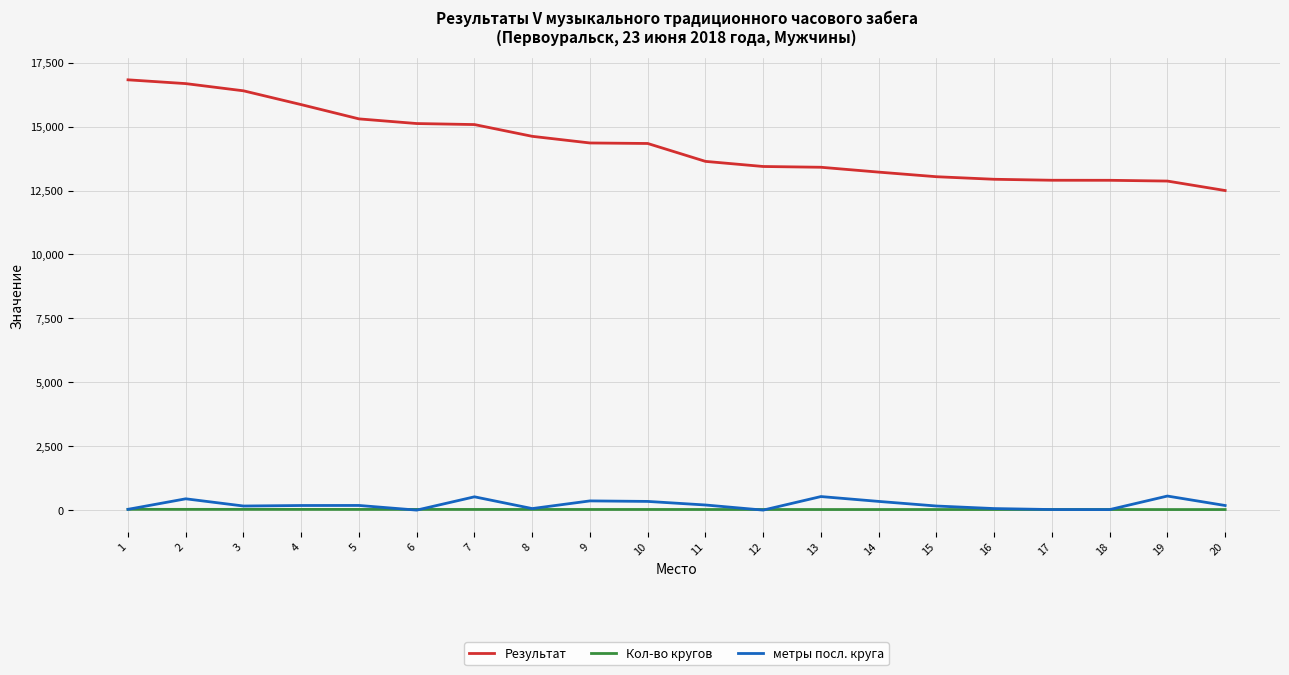

Is the value of Результат at 17 greater than the value of Кол-во кругов at 11?

Yes